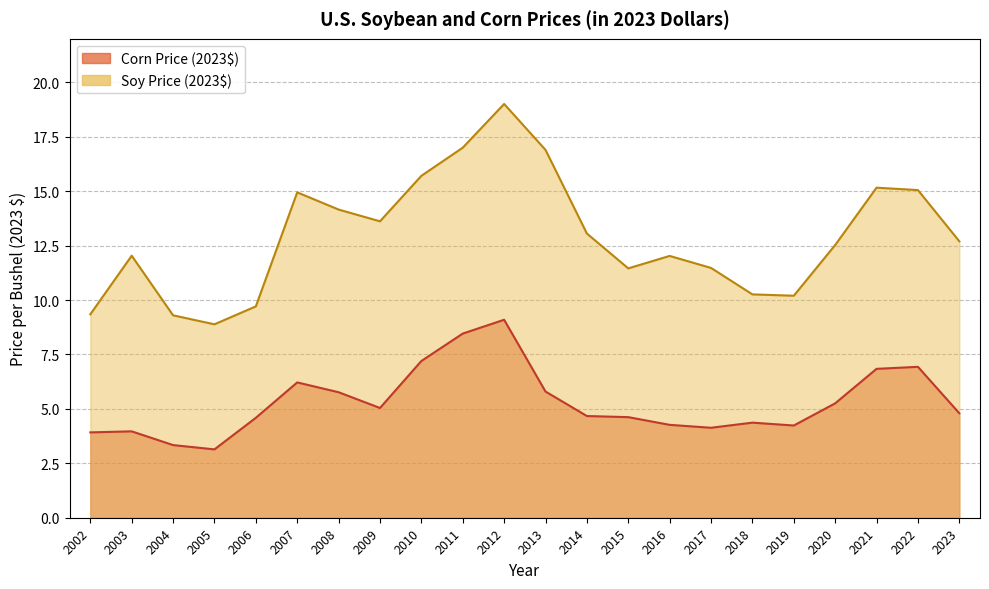

Which series has the largest total across all categories?

Soy Price (2023$)